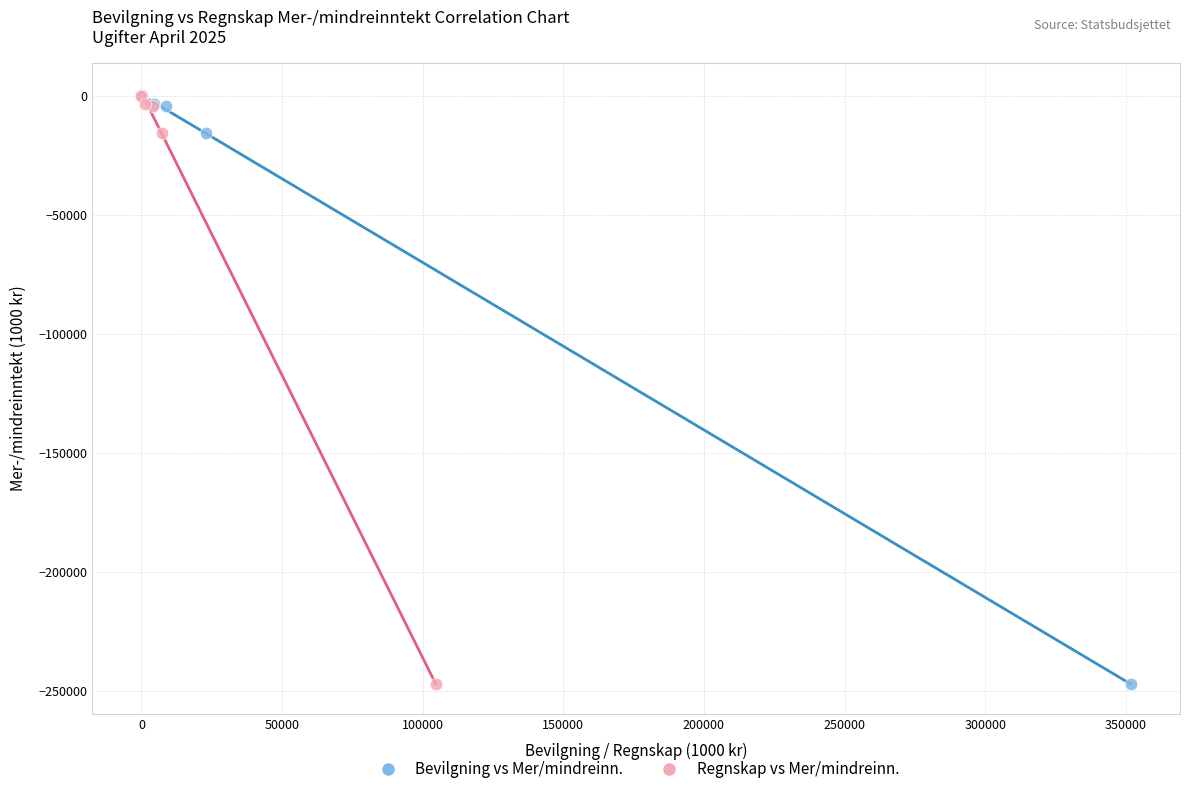

What are all the series names shown in the legend?

Bevilgning vs Mer/mindreinn., Regnskap vs Mer/mindreinn.